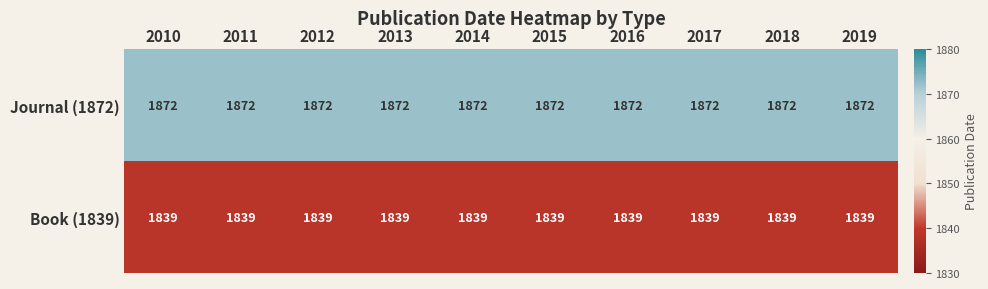

Is it true that Book (1839) equals 2886 at 2014?

False